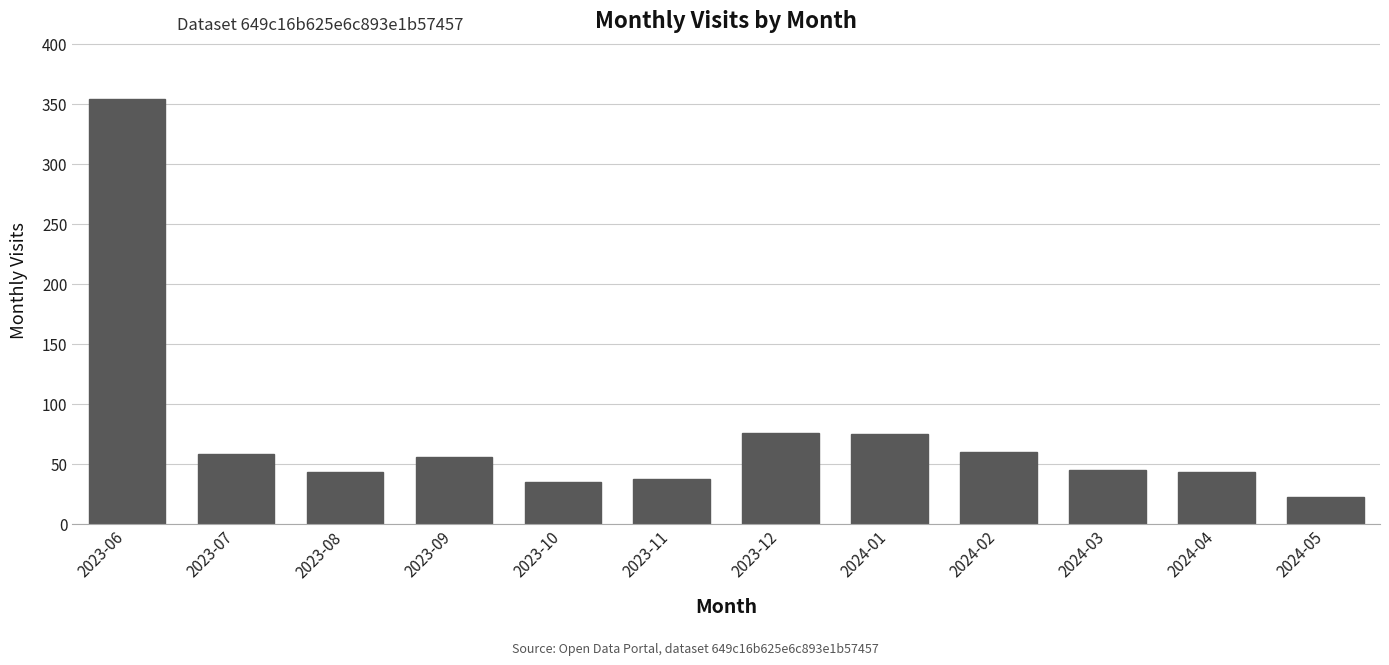

What is the label of the 8th bar from the left?

2024-01